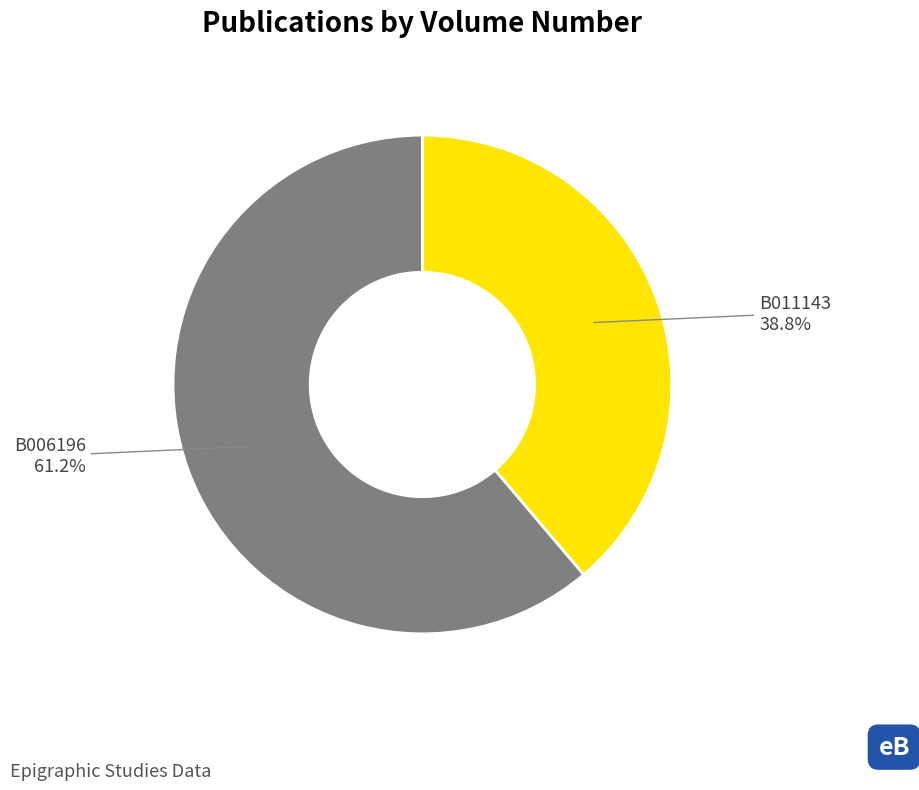

Count the number of slices in the pie.

2